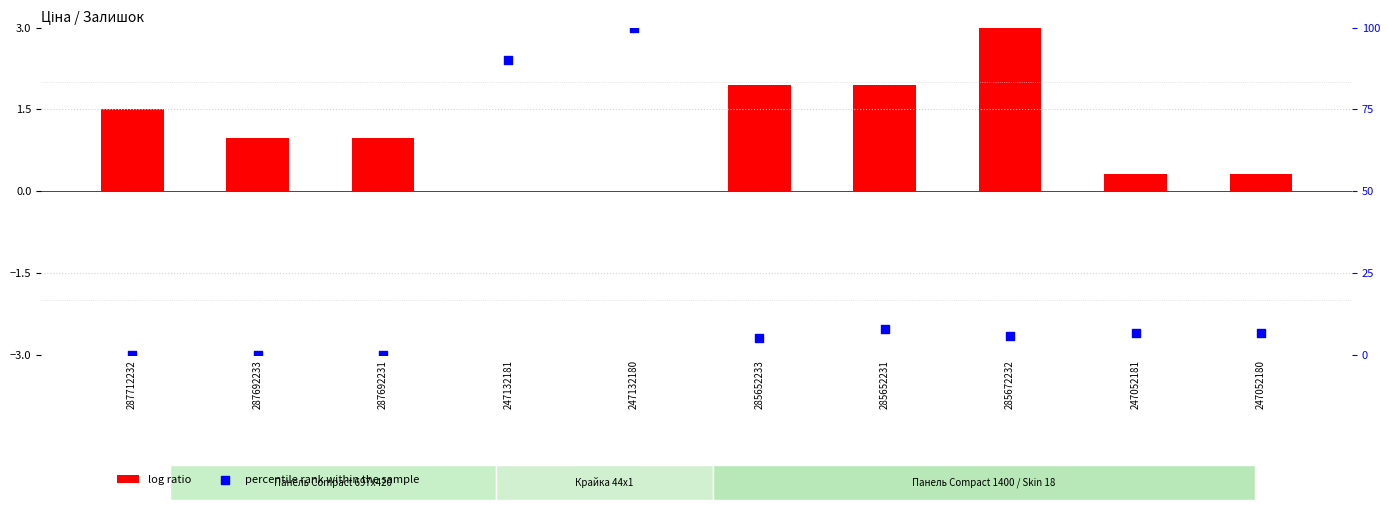

Which series contains the highest Y value?

percentile rank within the sample